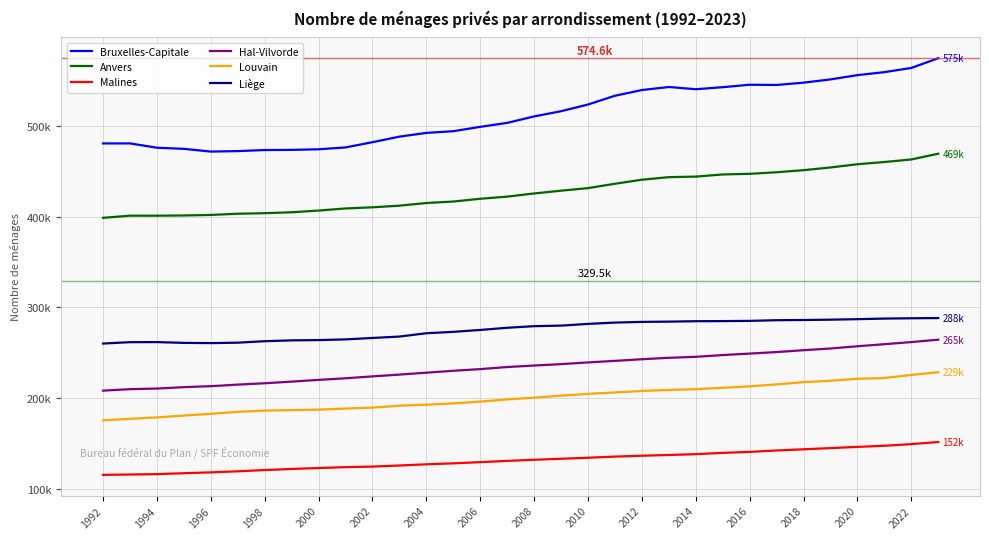

What are all the series names shown in the legend?

Bruxelles-Capitale, Anvers, Malines, Hal-Vilvorde, Louvain, Liège